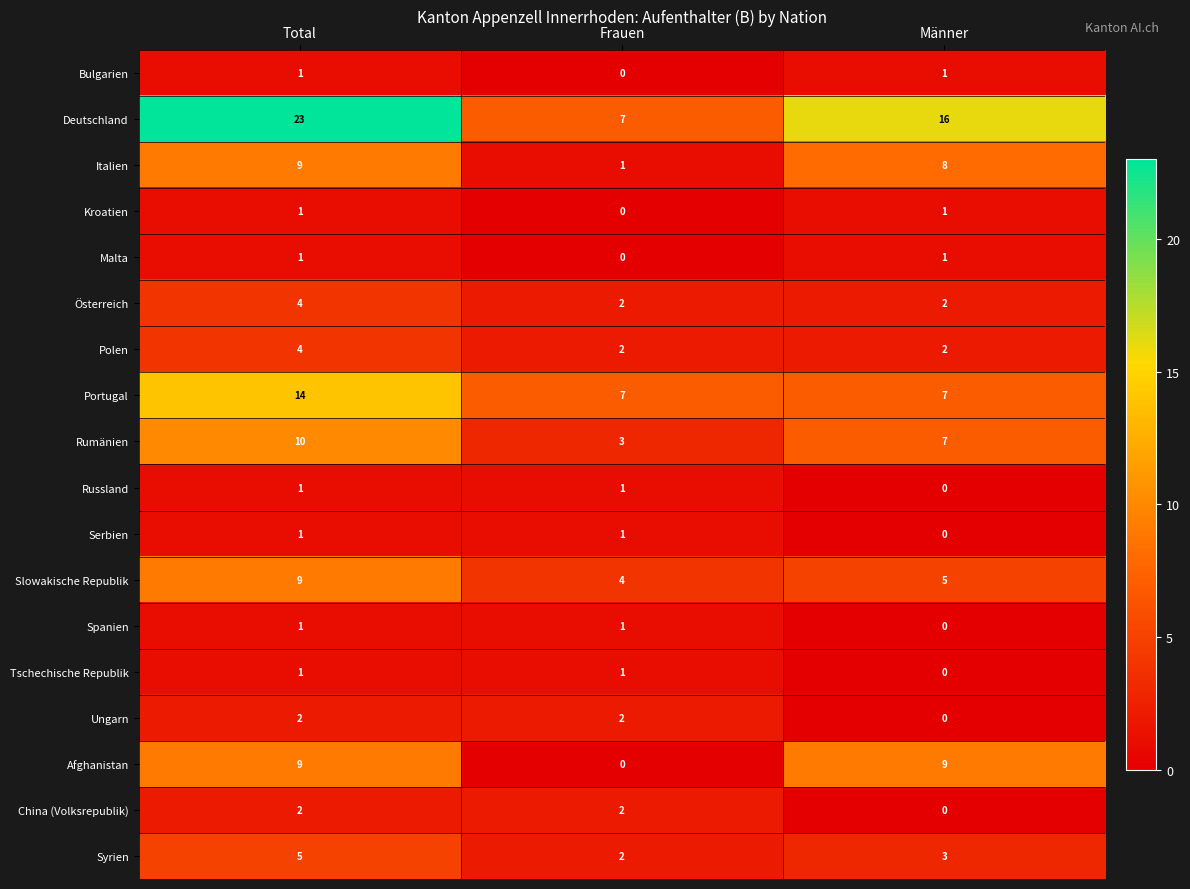

How many distinct data groups are displayed?

18